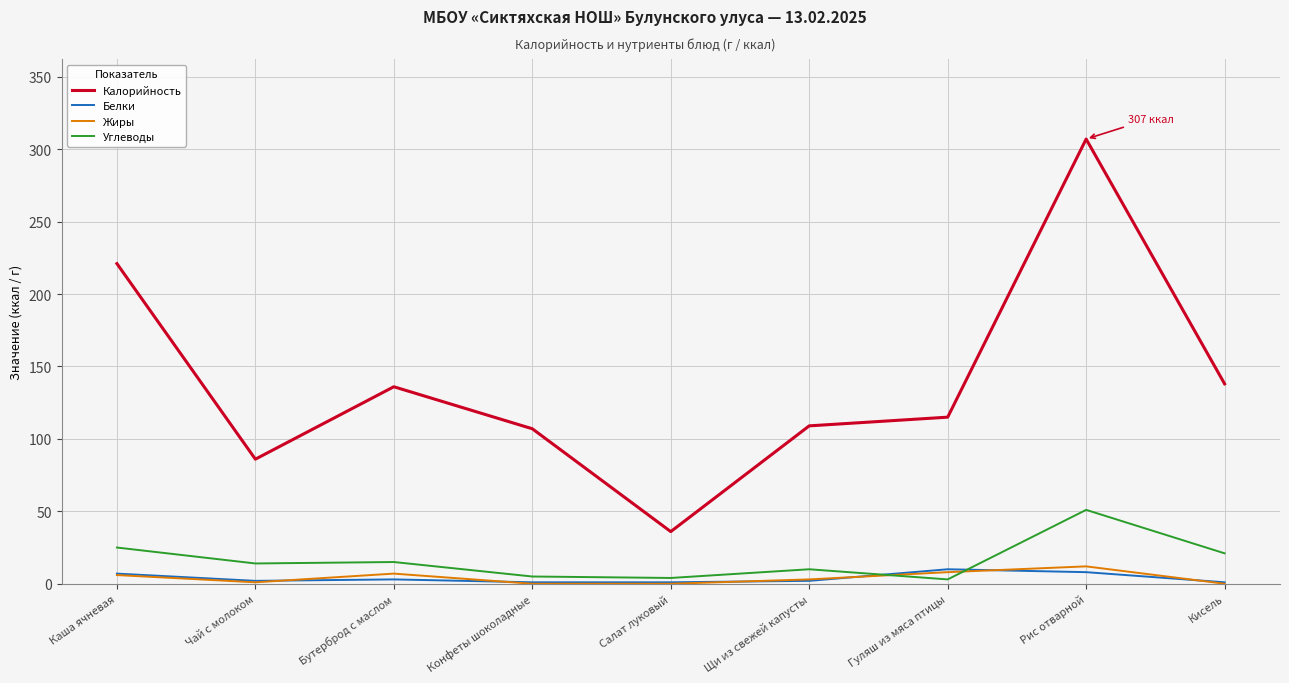

What is the difference between the second highest and second lowest values in the Белки series?

7